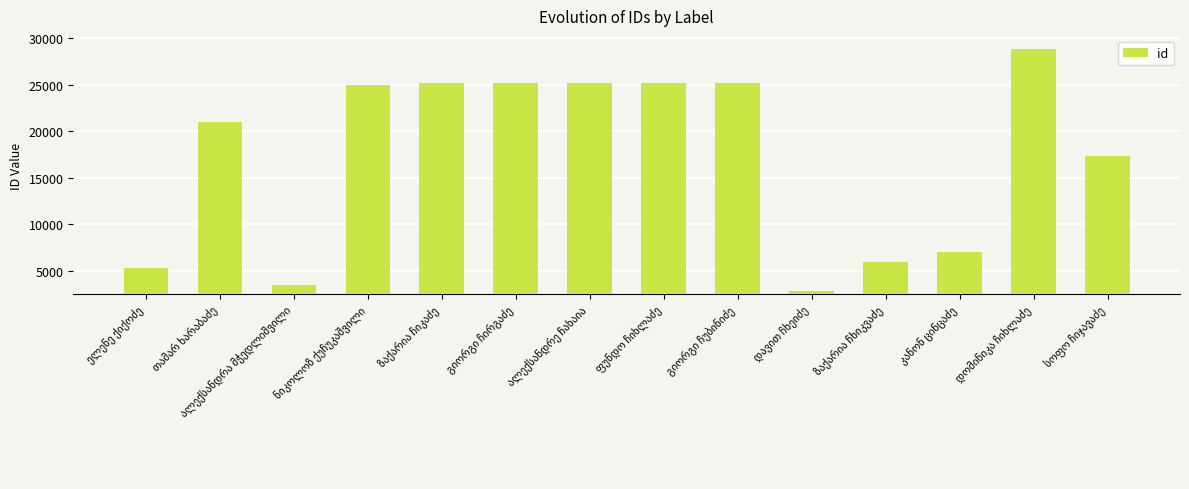

What is the sum of all values?

242695